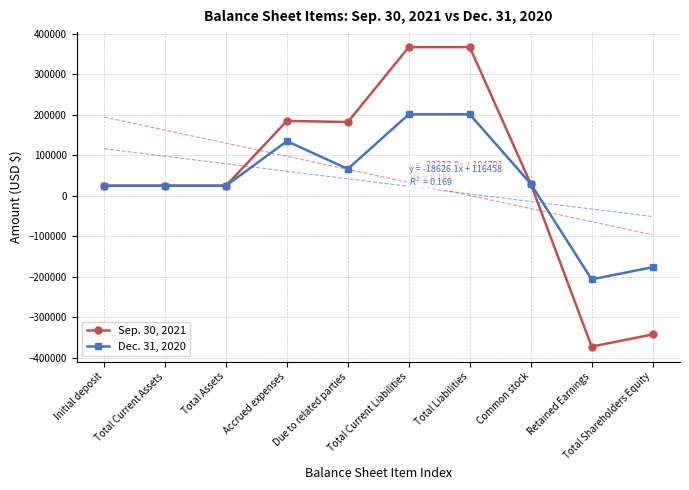

Reading left to right, list all the values displayed in this chart.

Sep. 30, 2021: 25000	25000	25000	185218	182297	367515	367515	30000	-372515	-342515
Dec. 31, 2020: 25000	25000	25000	135023	66382	201405	201405	30000	-206405	-176405